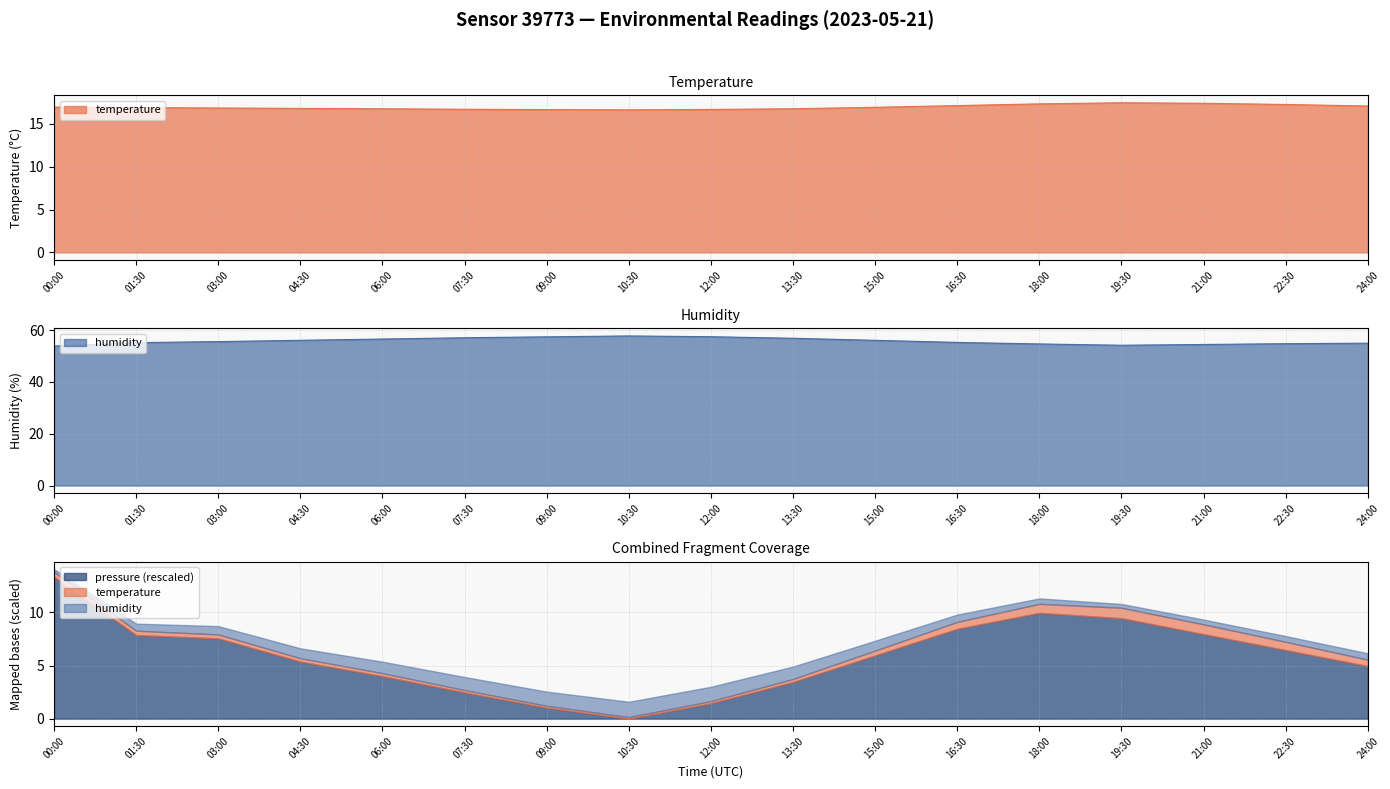

Count the number of categories in the chart.

17